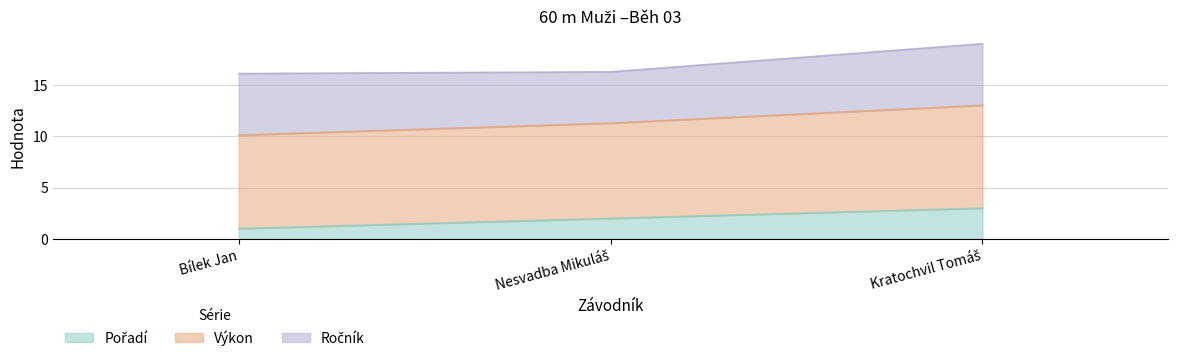

What is the total value across all series at Bílek Jan?

16.1